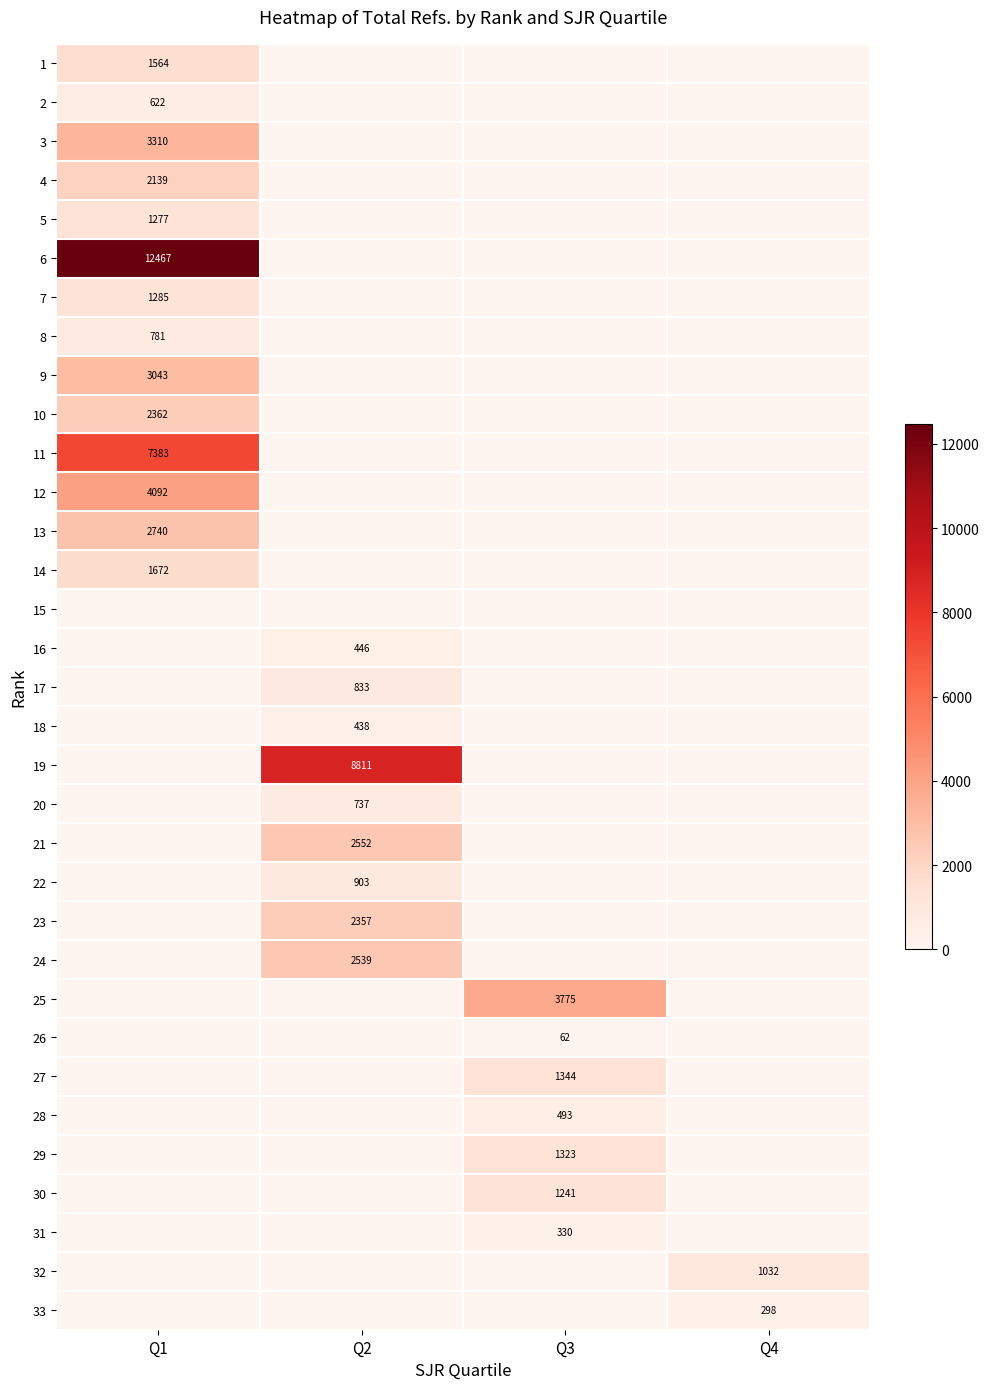

Is it true that 14 equals 1672 at Q1?

True